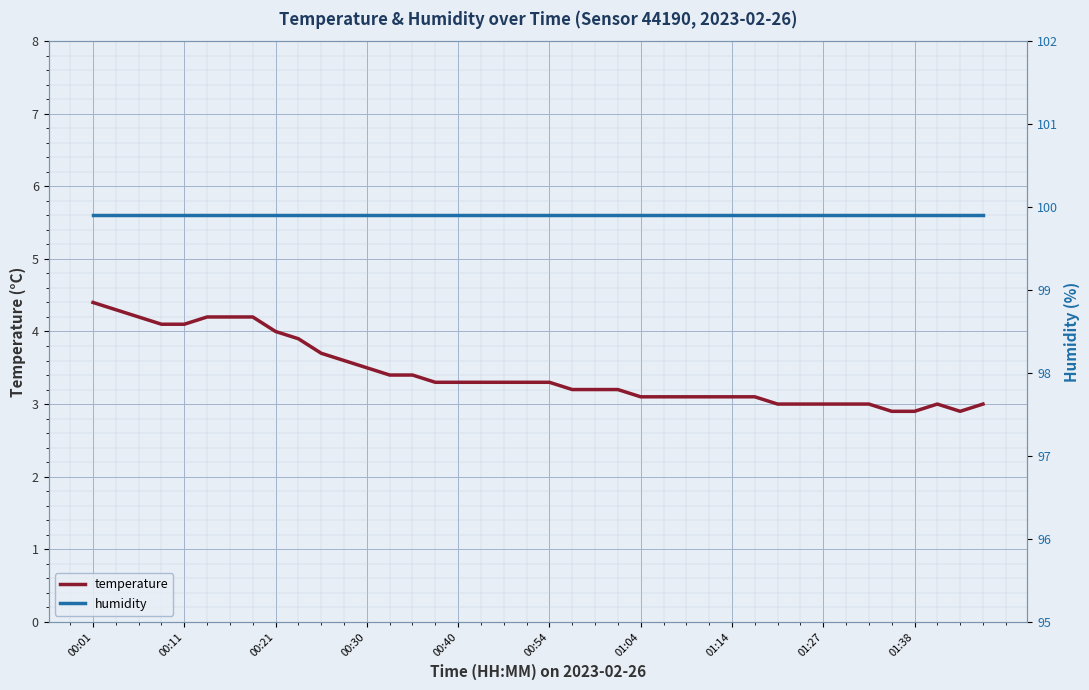

At which label does humidity reach its minimum?

00:01